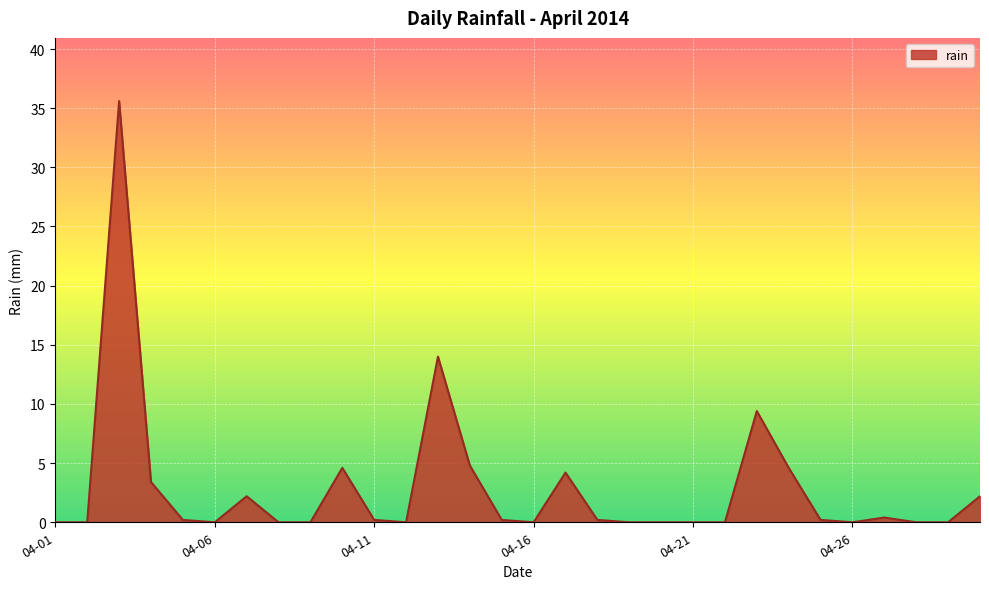

What is the difference between the maximum and minimum values?

35.6